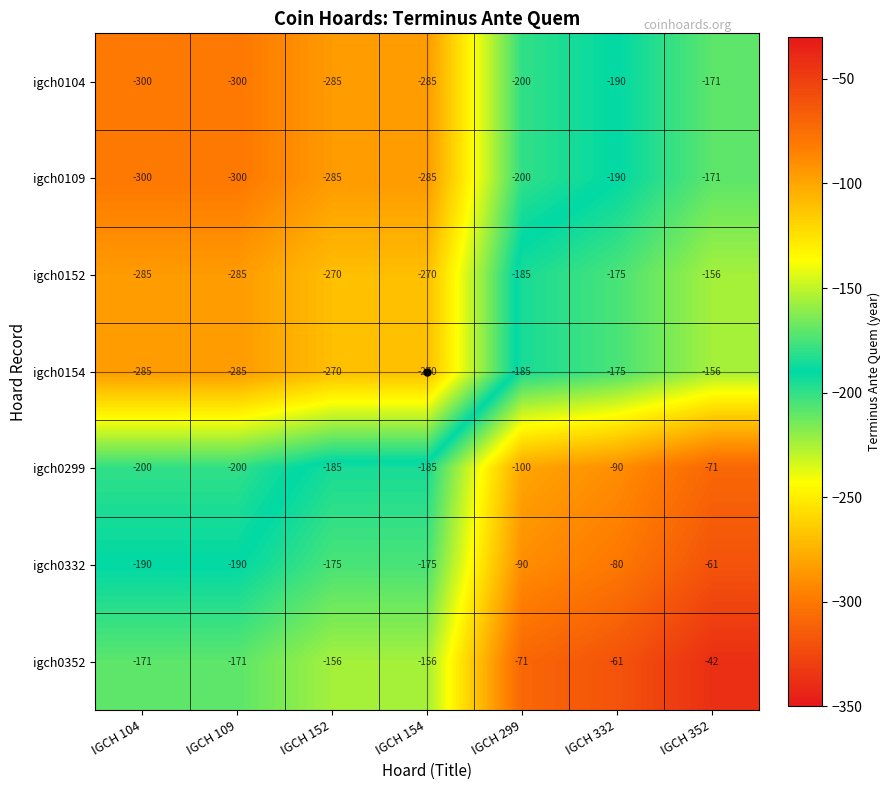

What is the spread (max minus min) of values at IGCH 299?

129